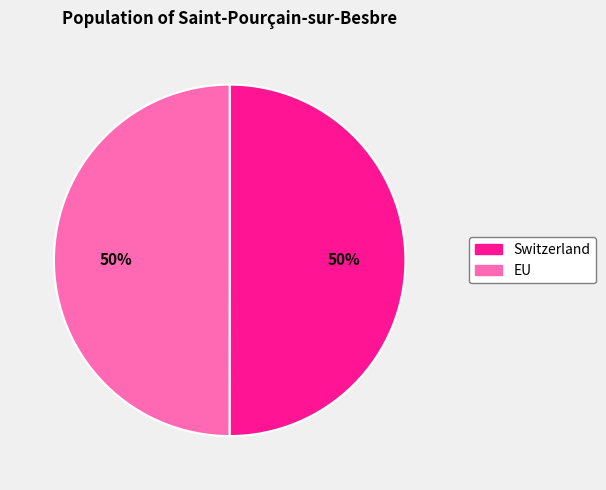

Is the sum of EU and Switzerland greater than half?

Yes